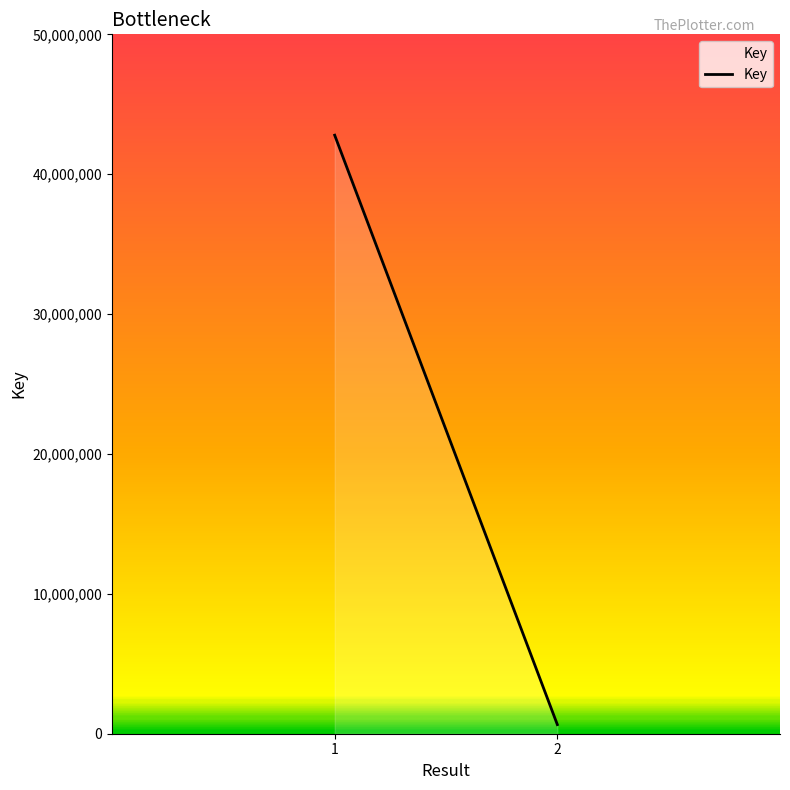

Rank the categories by value from lowest to highest.

2, 1